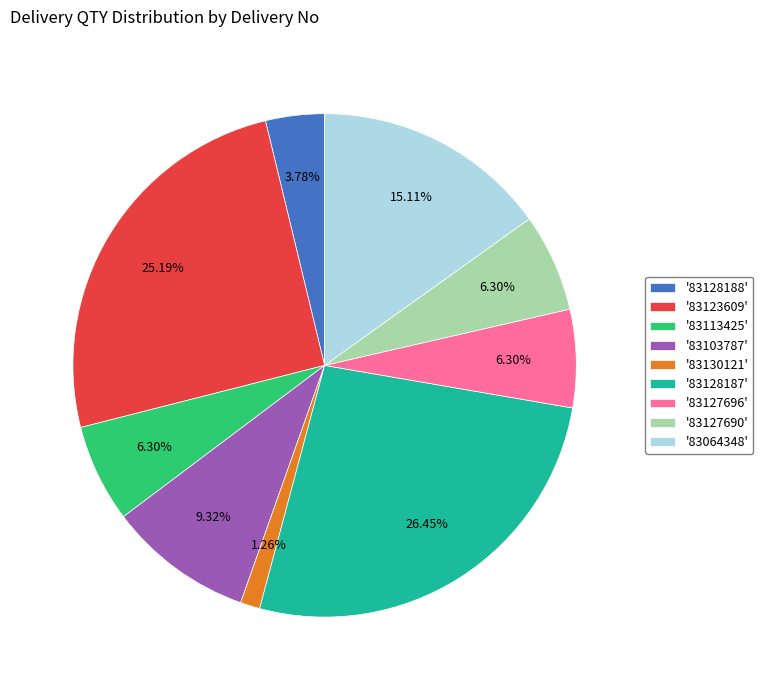

Is there any slice that represents more than half of the pie?

No